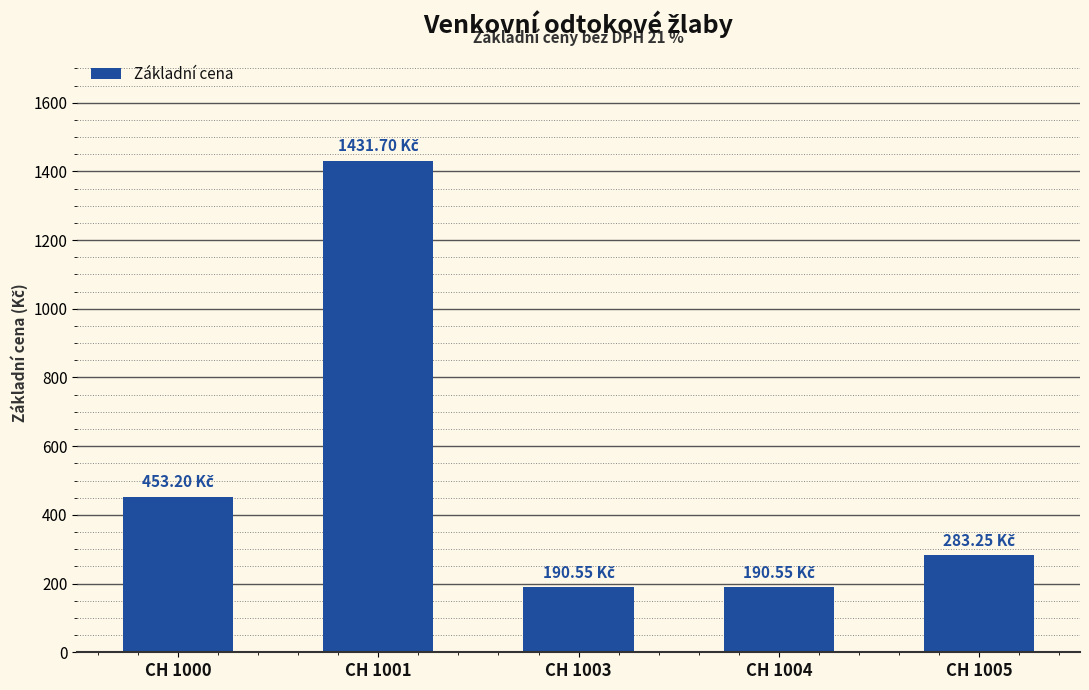

Between CH 1005 and CH 1004, which is larger?

CH 1005